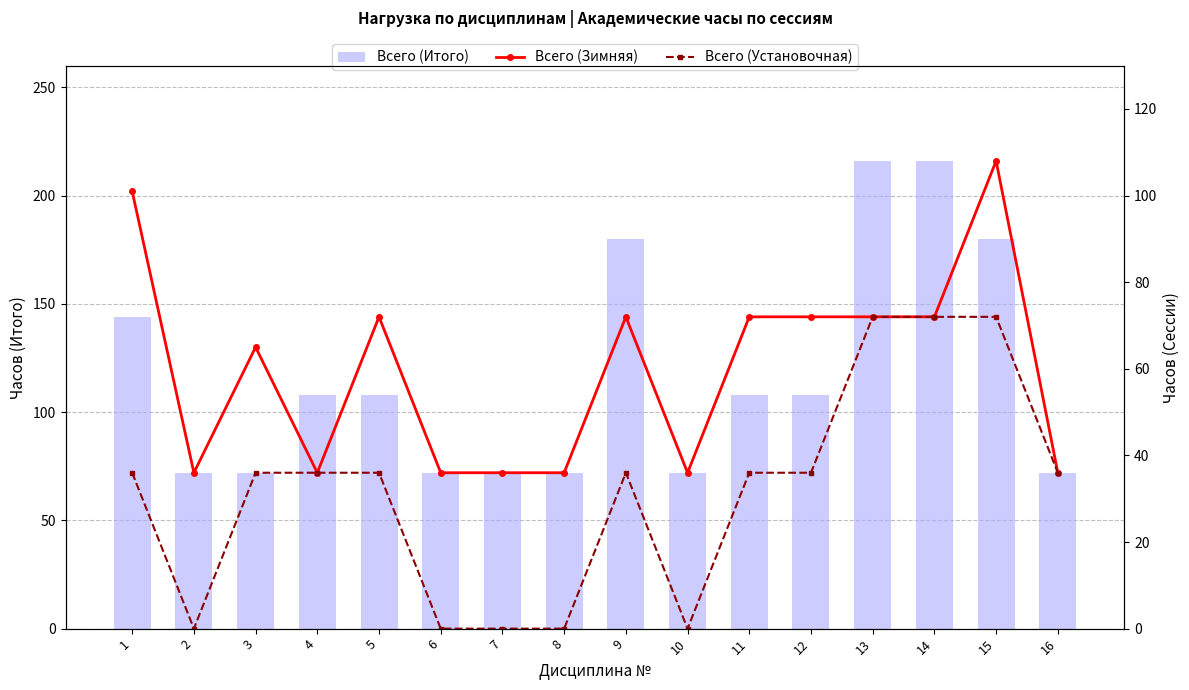

What is the spread (max minus min) of values at 7?

72